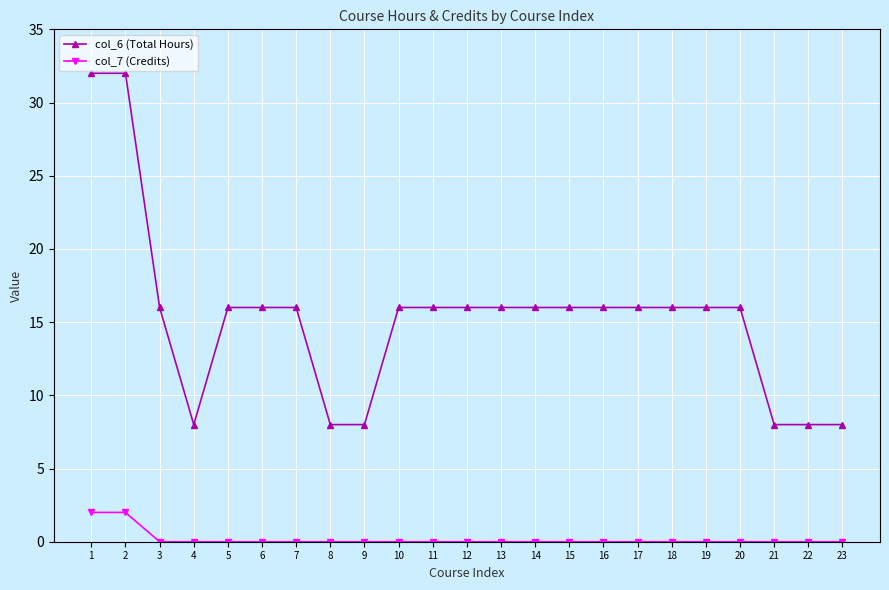

Does the chart have visible grid lines?

Yes